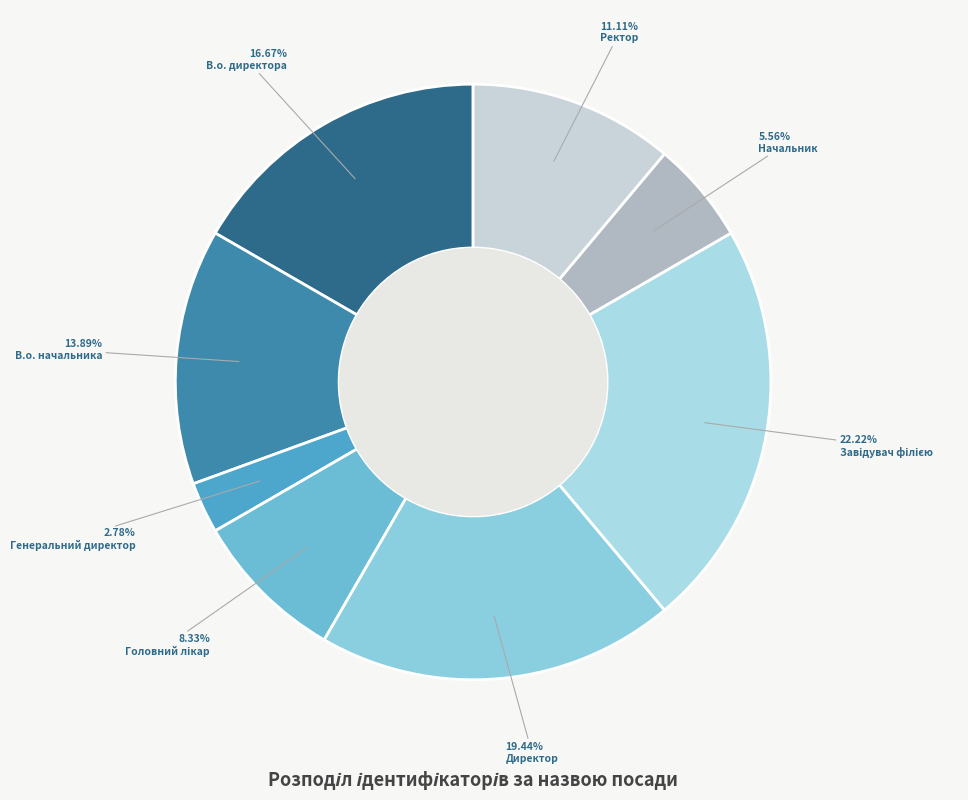

Rank the categories by value from highest to lowest.

Завідувач філією, Директор, В.о. директора, В.о. начальника, Ректор, Головний лікар, Начальник, Генеральний директор